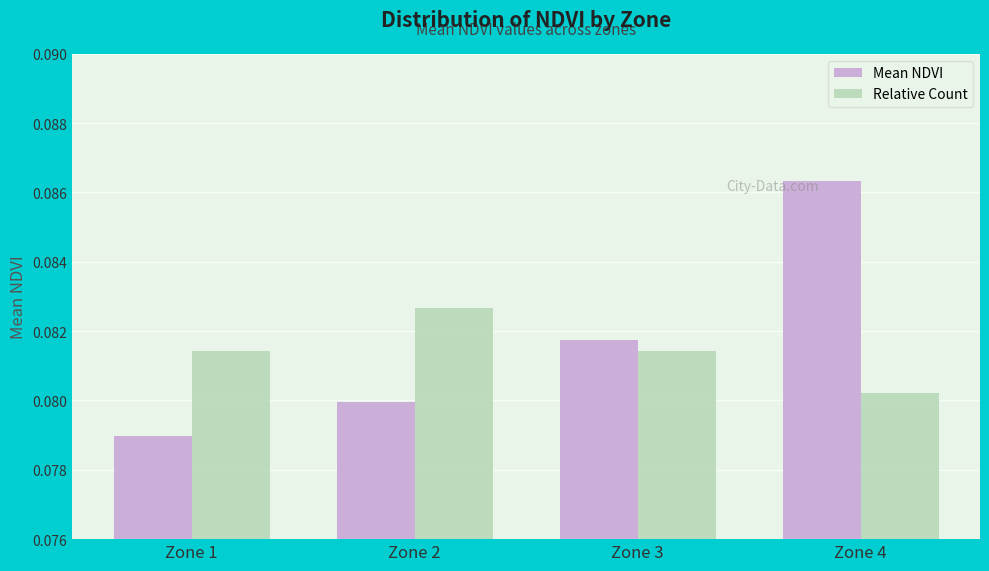

Which series has the largest total across all categories?

Mean NDVI